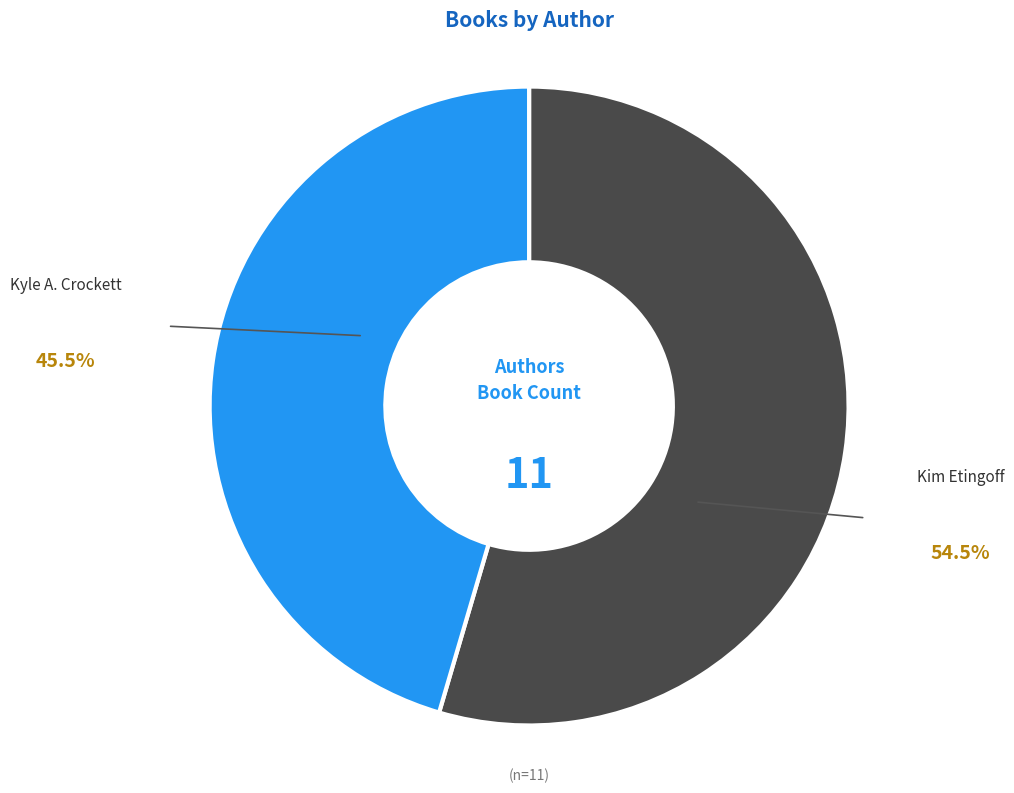

Is the sum of Kyle A. Crockett and Kim Etingoff greater than half?

Yes